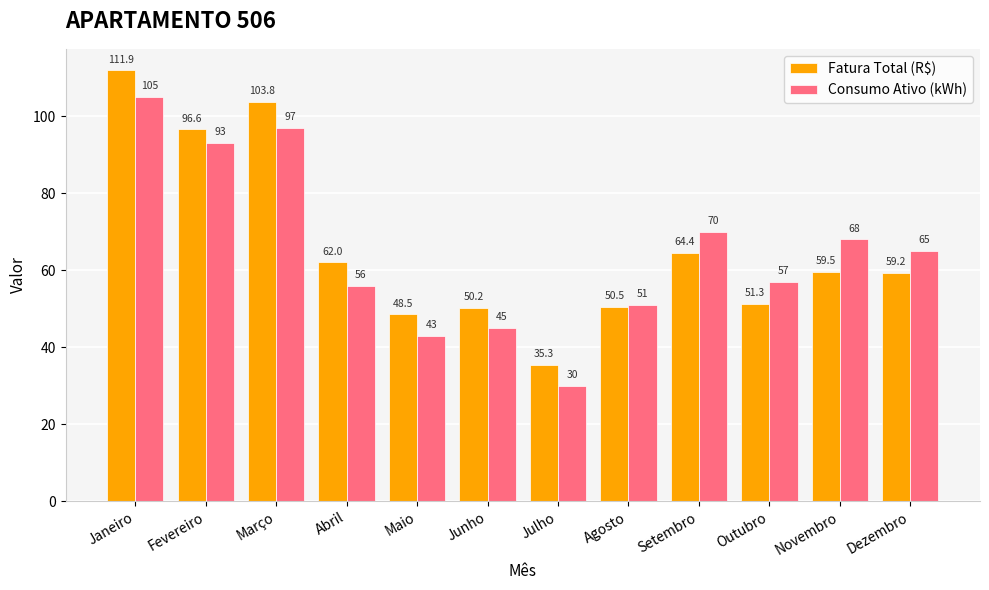

What is the maximum value shown in the chart?

111.9